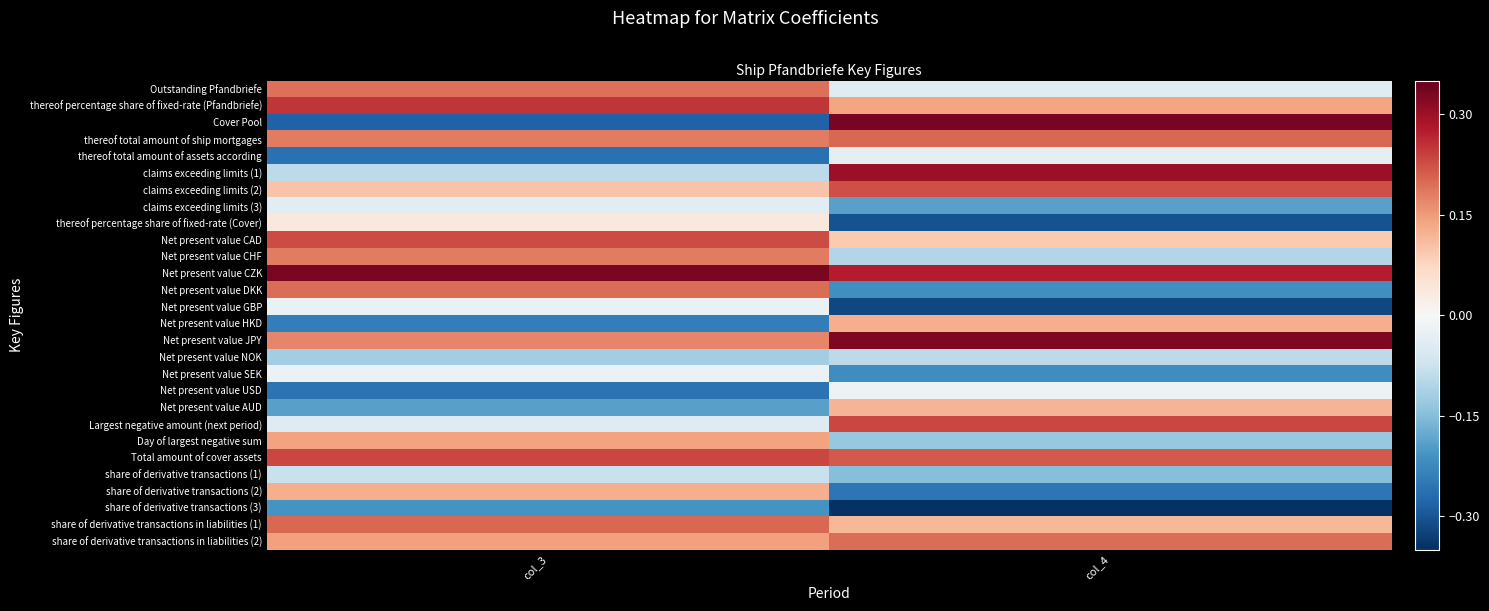

Which series changed the most between col_3 and col_4?

Cover Pool